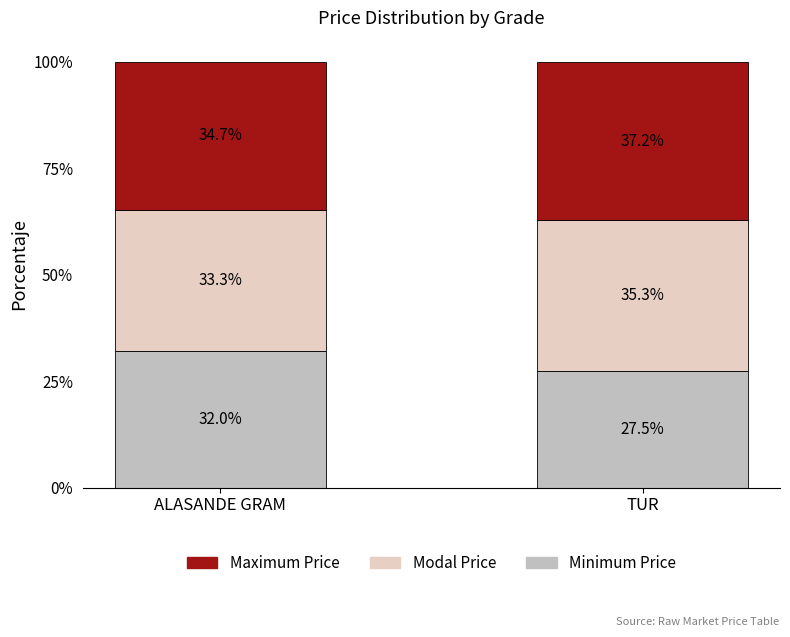

True or false: Minimum Price has a value of 32.0 at ALASANDE GRAM.

True